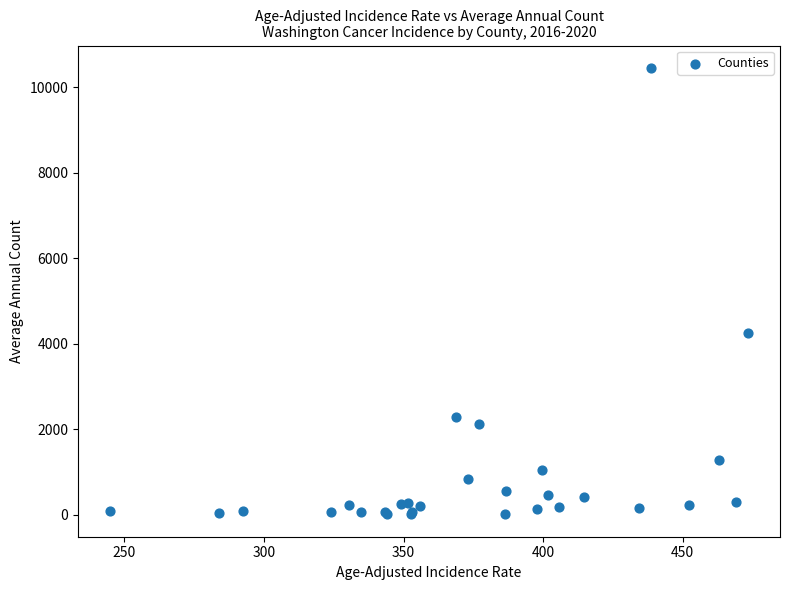

What Y value in the scatter plot is closest to 5234?

4263